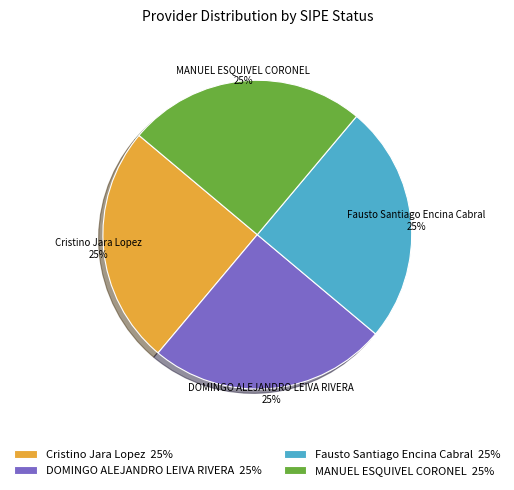

To the nearest percent, what portion does Fausto Santiago Encina Cabral 25% represent?

25%